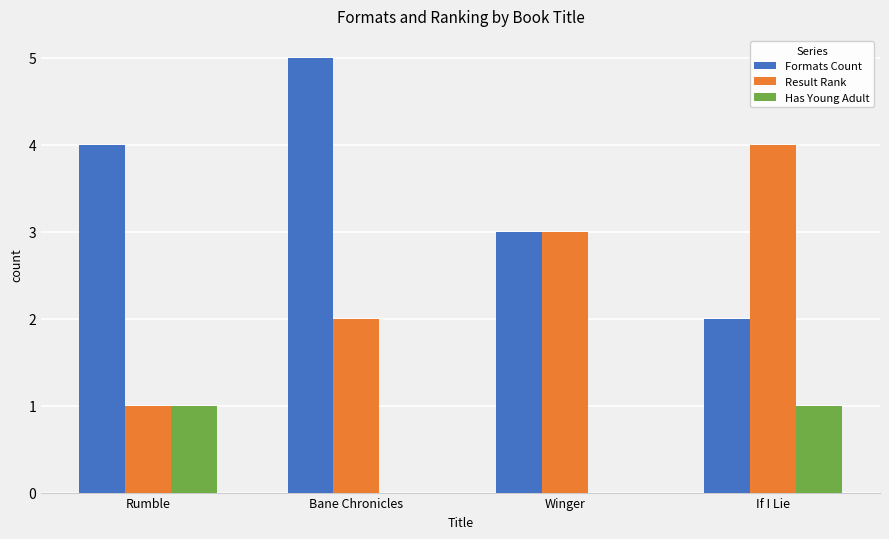

What are all the series names shown in the legend?

Formats Count, Result Rank, Has Young Adult